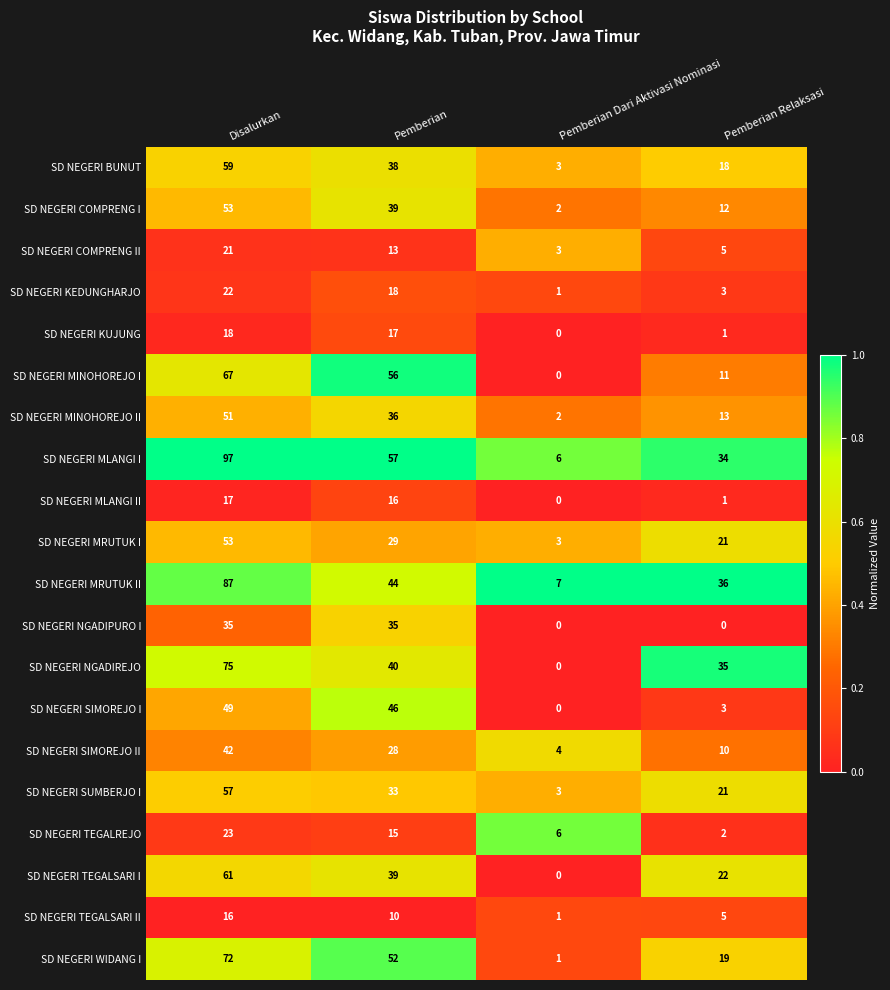

What is the sum of all SD NEGERI COMPRENG II values?

42